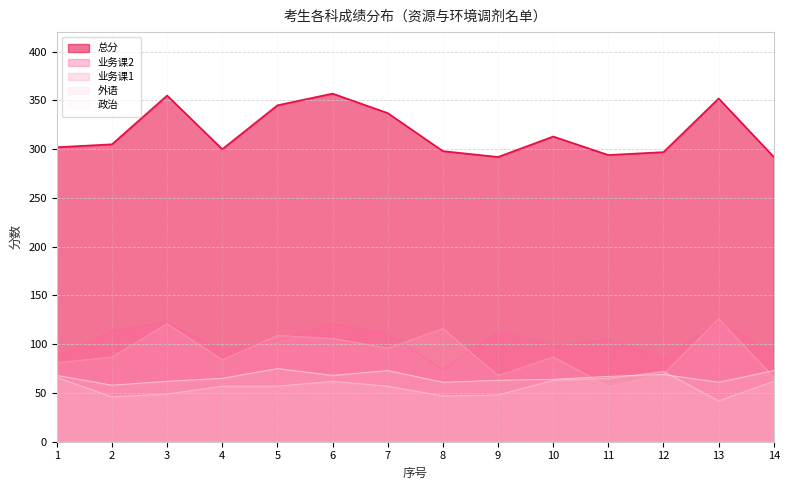

What is the difference between the highest and lowest values at 3?

306